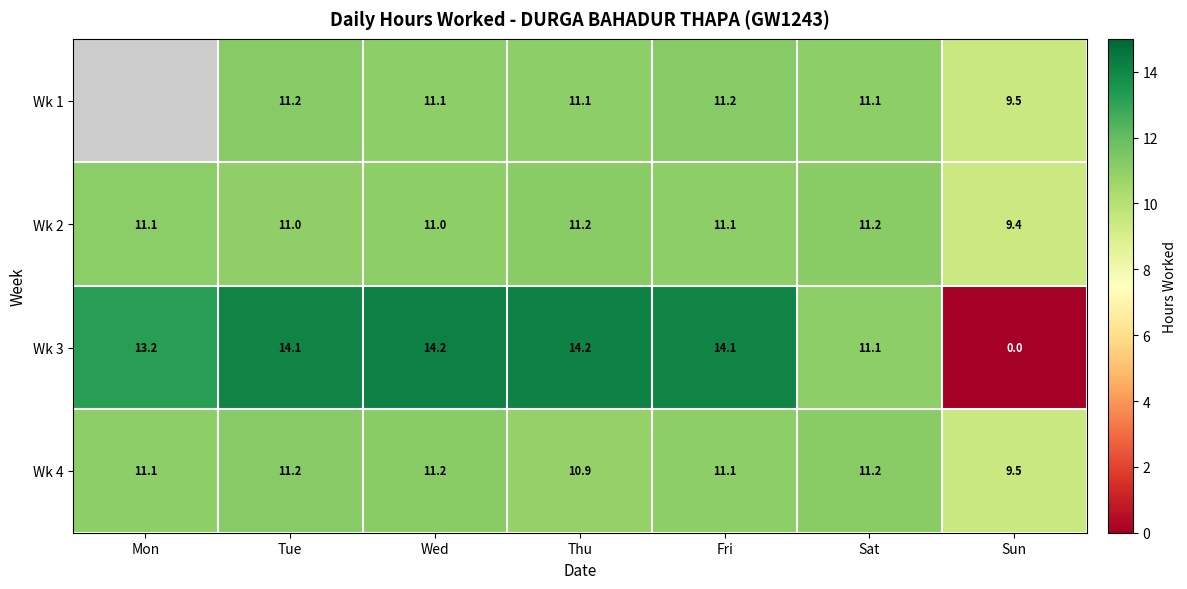

What is the approximate value of Wk 2 at Mon?

11.1